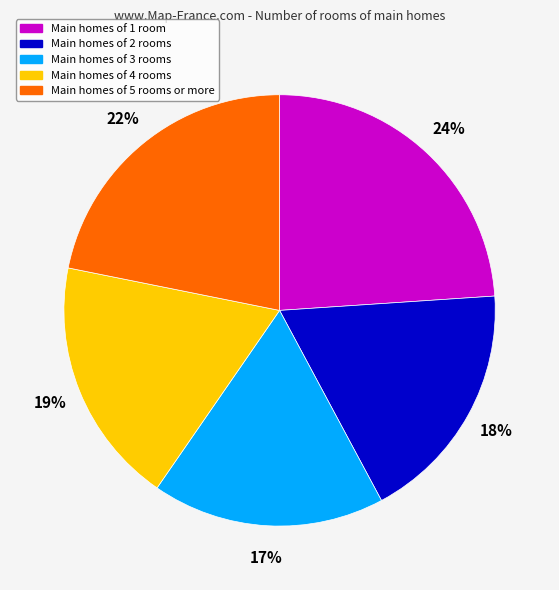

Does any single category account for the majority?

No